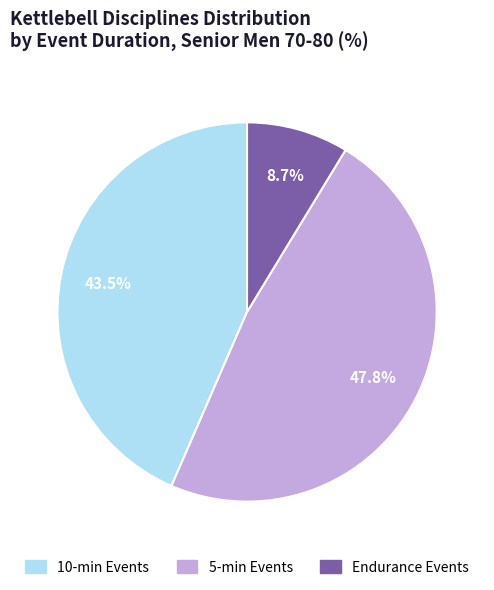

Is there any slice that represents more than half of the pie?

No